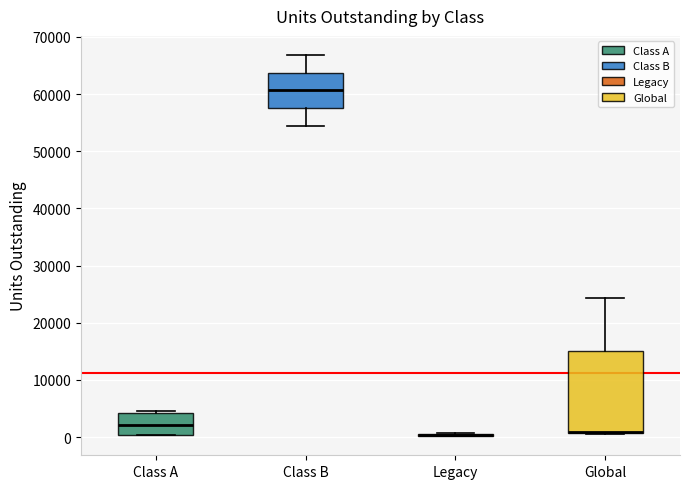

Reading left to right, read every box against the y-axis: the position of its median line, the range the box covers, and the ends of its whiskers. The values are not printed on the chart, so give them approximately, as read against the axis.

Class A: median 2000, box 0 to 4000, whiskers 0 to 5000
Class B: median 61000, box 58000 to 64000, whiskers 54000 to 67000
Legacy: box collapsed to a line at 0, whiskers 0 to 1000
Global: median 1000 (drawn on the box's lower edge), box 1000 to 15000, whiskers 1000 to 24000